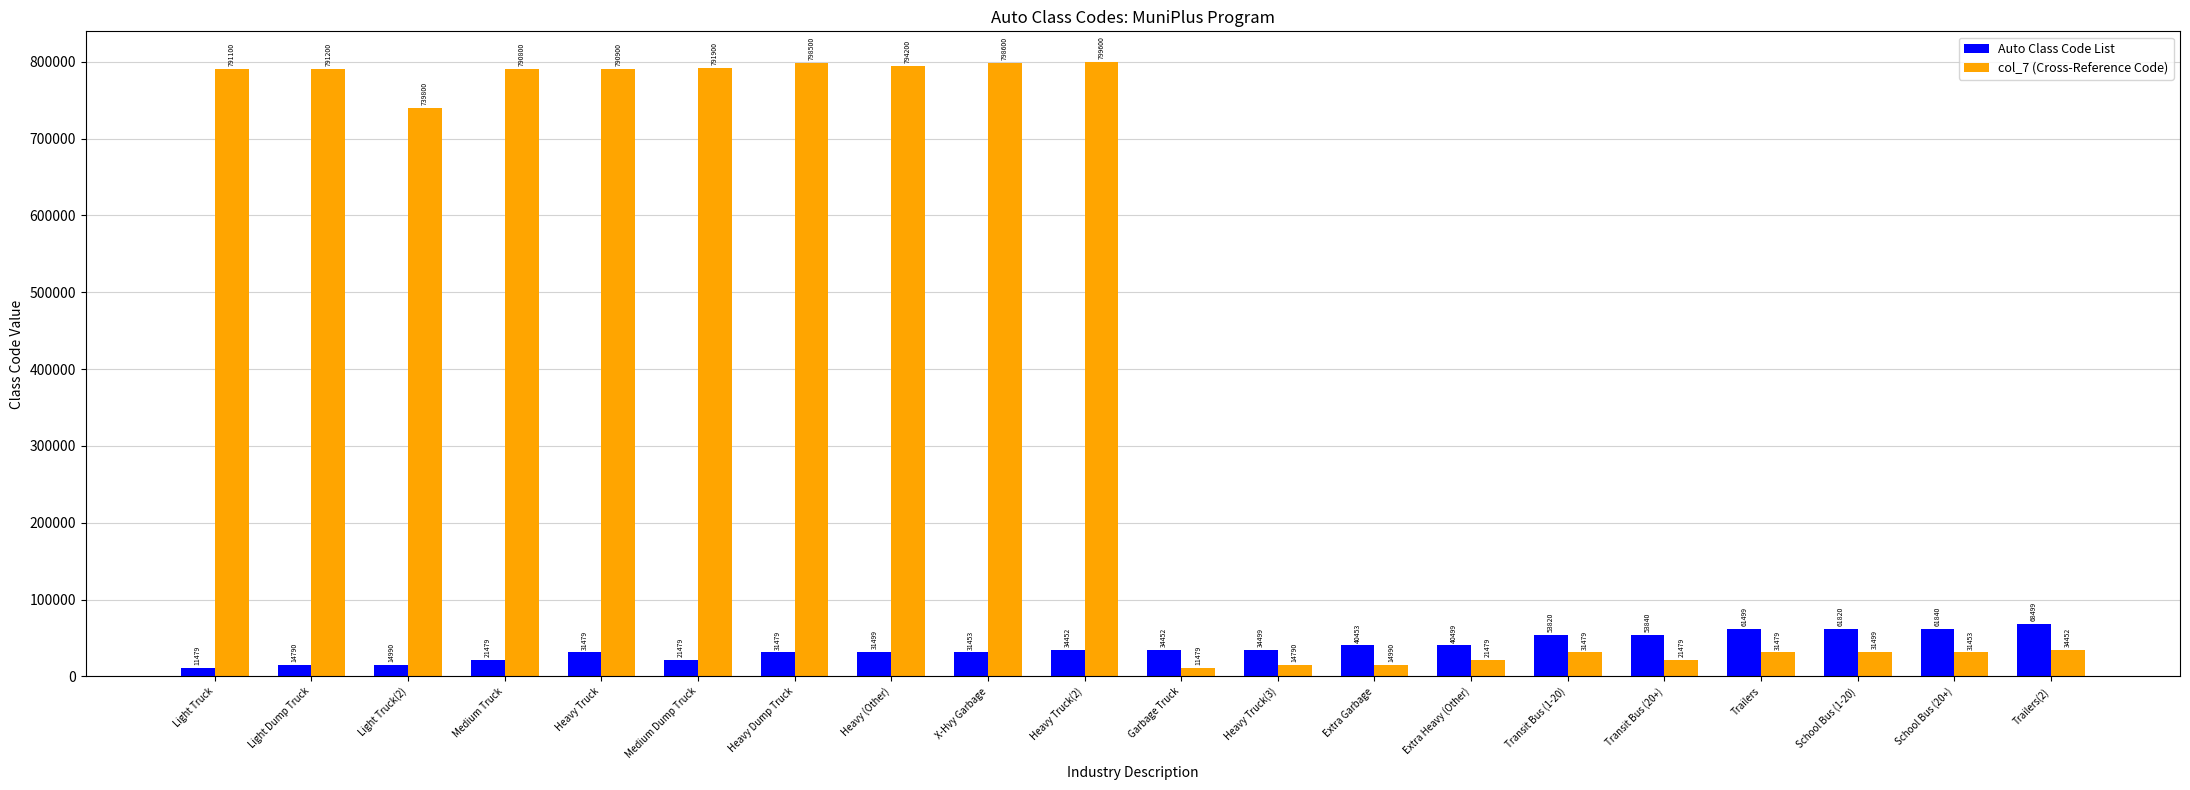

Are the bars horizontal?

No